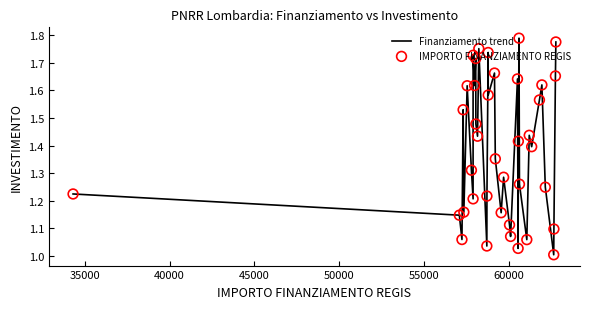

What is the difference between the maximum and minimum values?

0.8